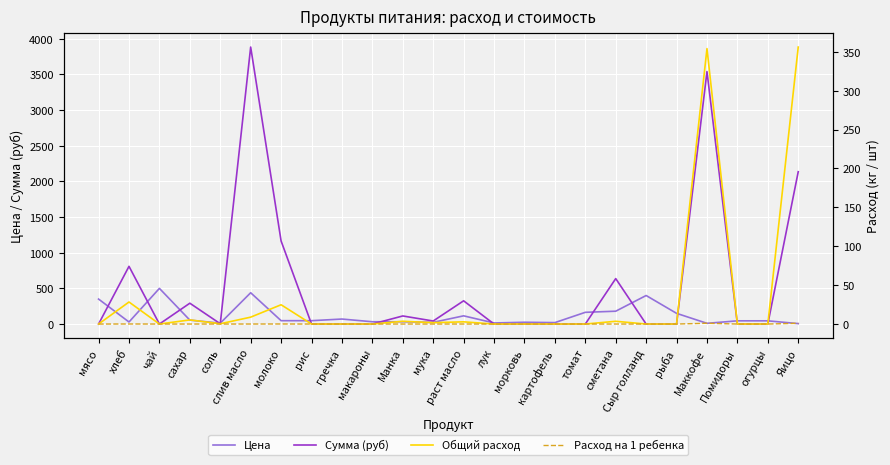

True or false: Цена has more than 1 interior local peaks.

True